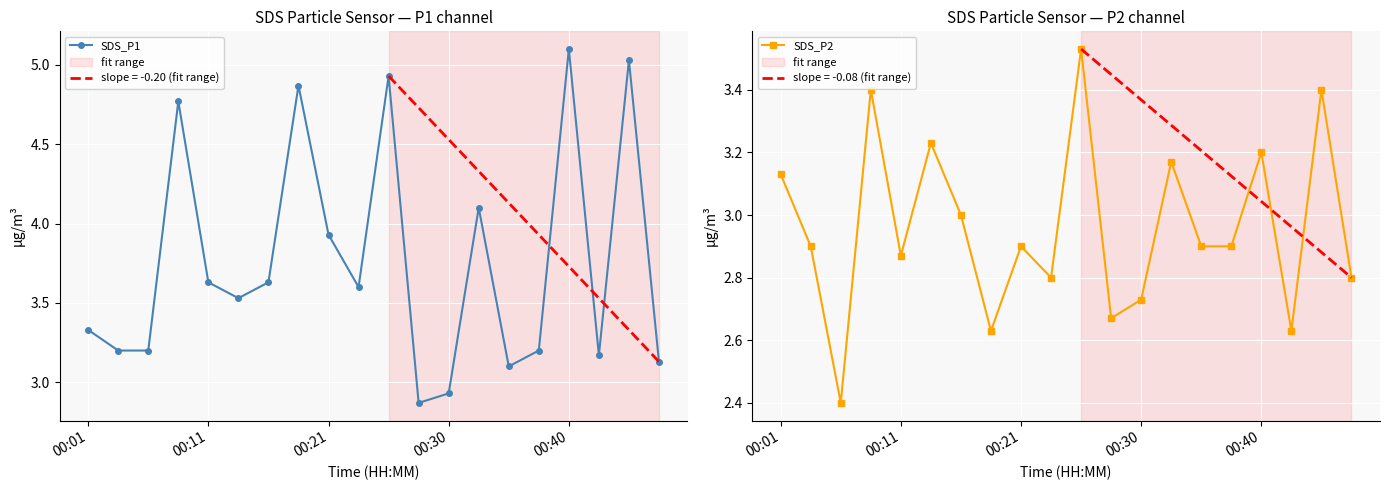

How many interior local peaks does the SDS_P1 series have?

6